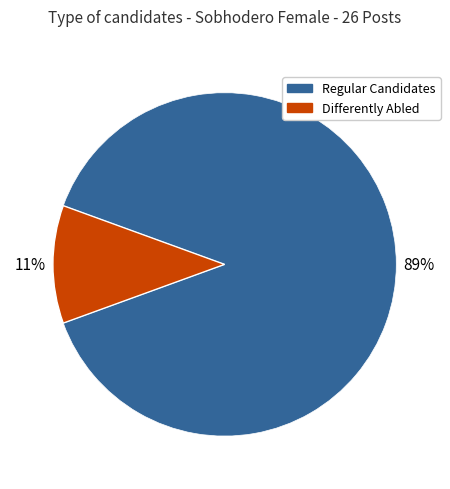

To the nearest percent, what is the difference between the largest and smallest slice percentages?

78%